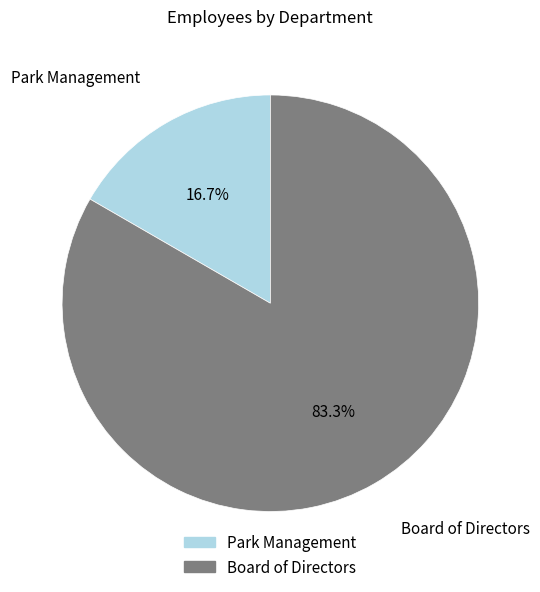

To the nearest percent, what is the difference between the Board of Directors and Park Management slice percentages?

67%